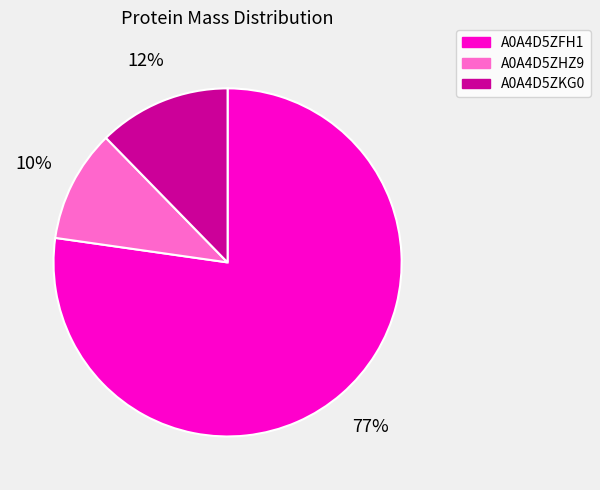

The A0A4D5ZKG0 slice represents 27% of the pie. True or false?

False